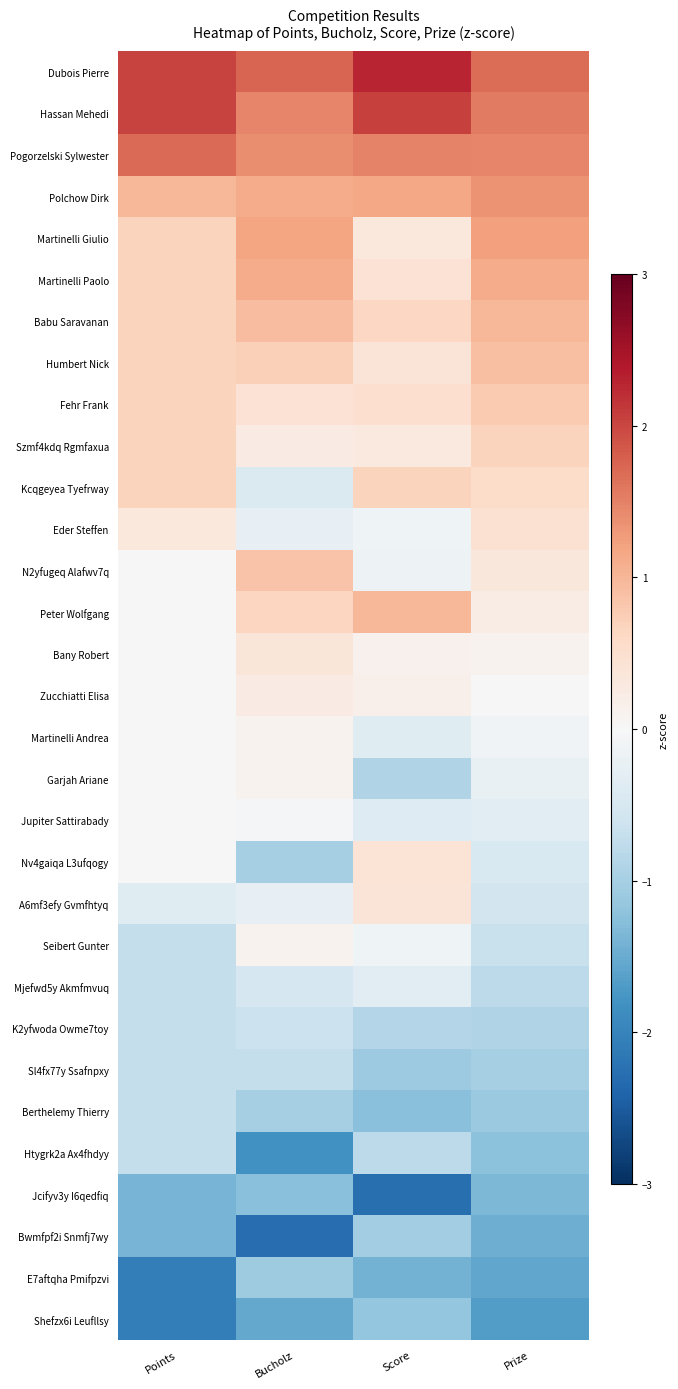

At how many categories does at least one series exceed 0?

4